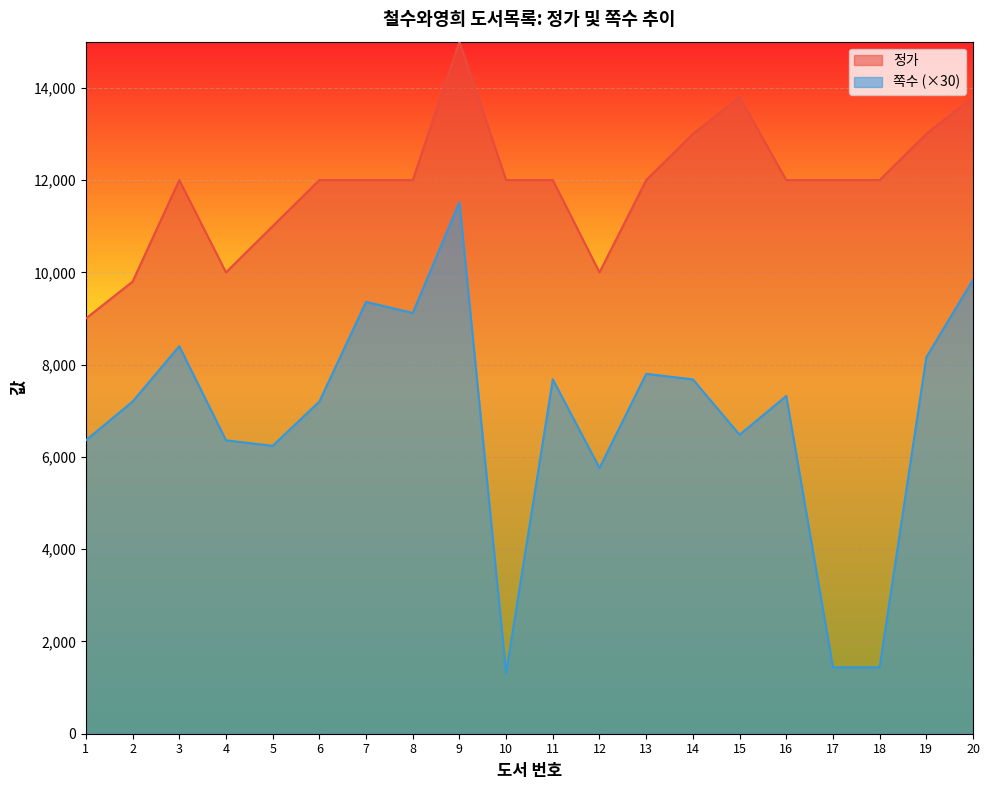

At which category does 정가 reach its first local peak?

3